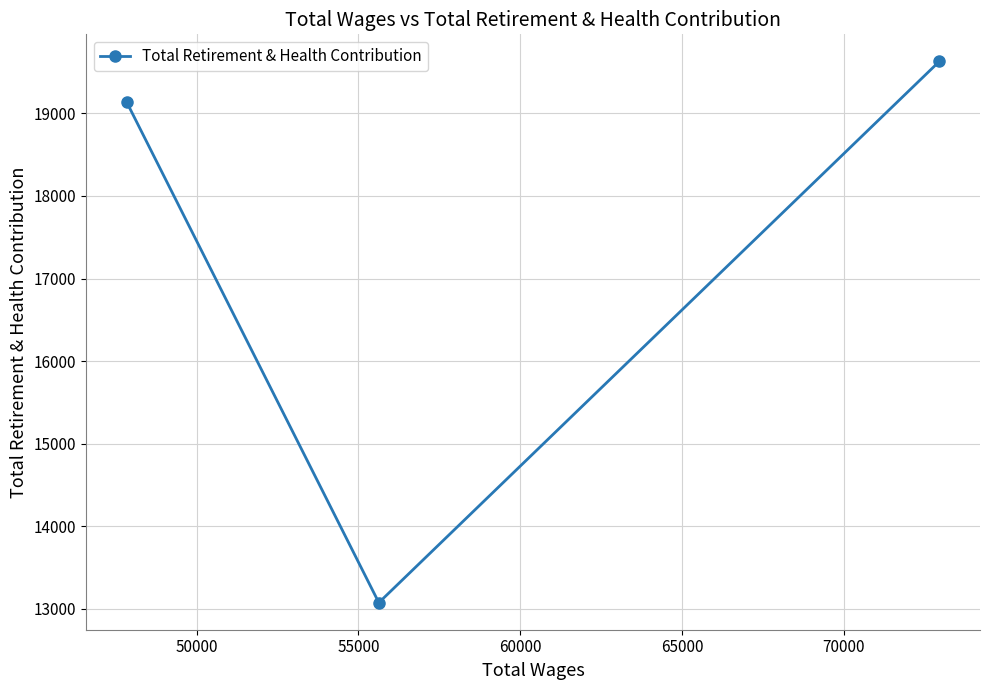

What is the smallest value displayed?

13075